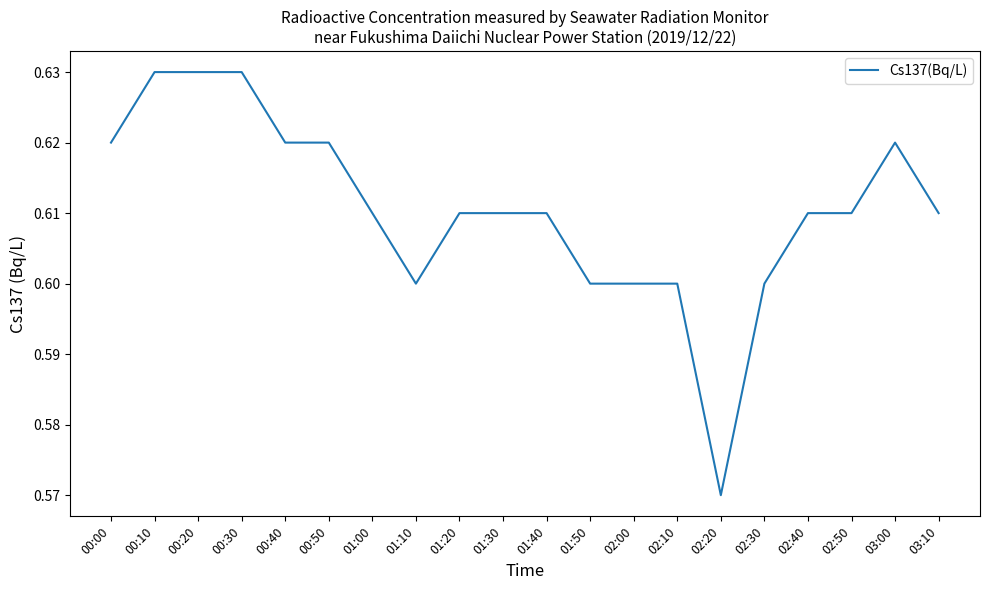

Which category has the lowest value across all series?

02:20